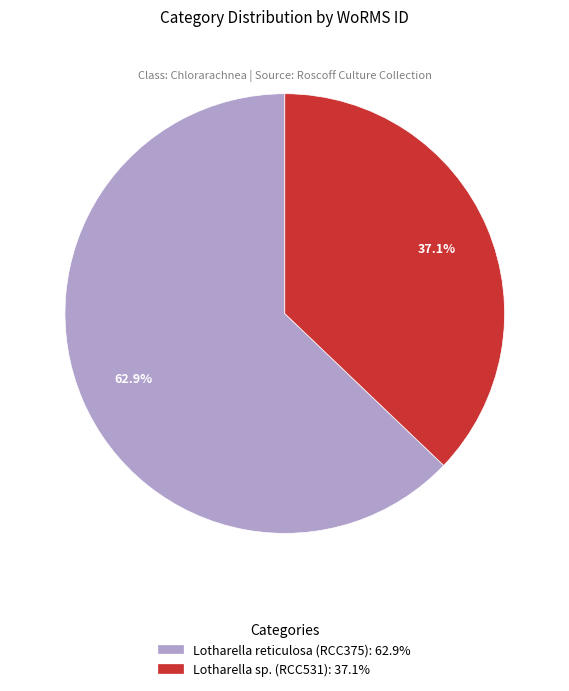

Which slice is the smallest?

Lotharella sp. (RCC531)